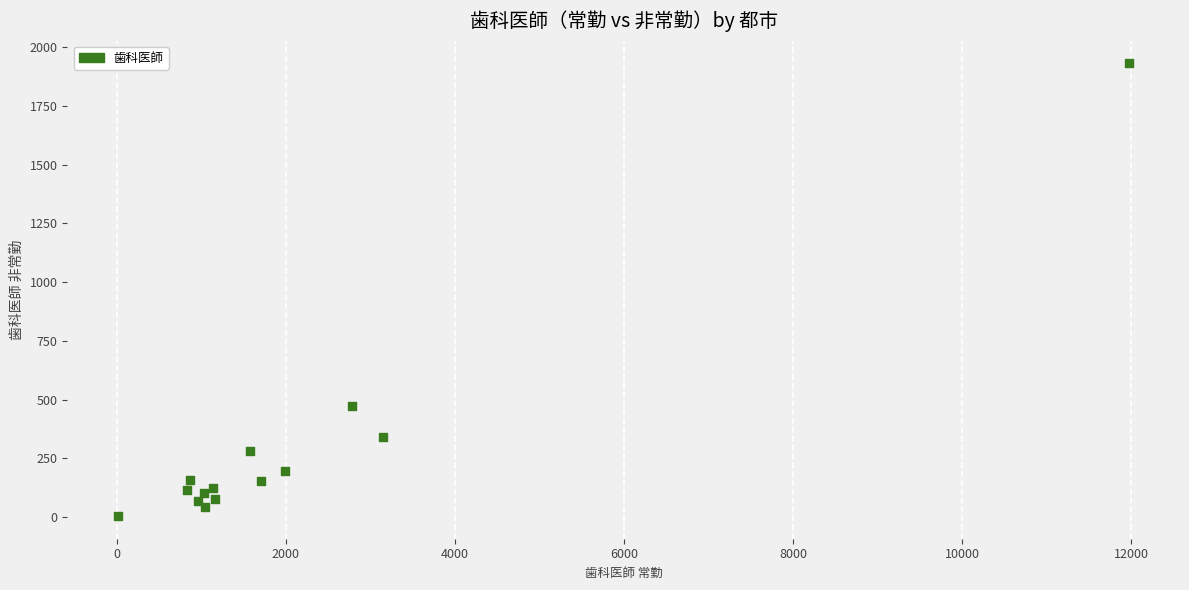

What Y value in the scatter plot is closest to 967?

470.3